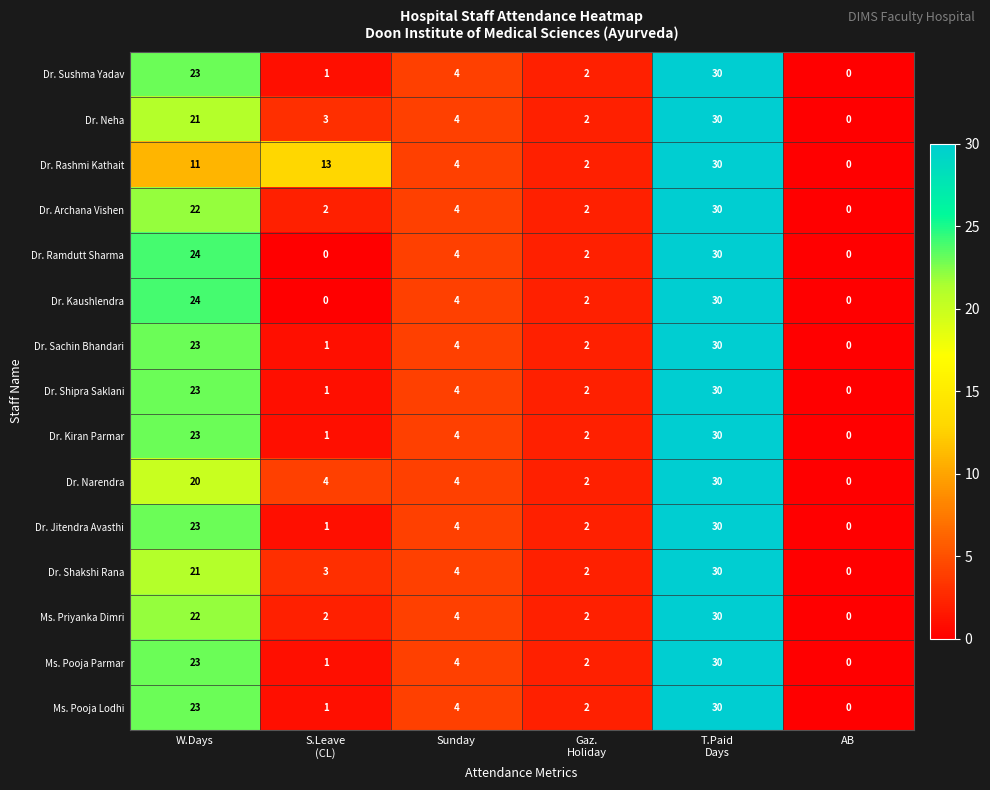

The Dr. Shakshi Rana series shows 12 at AB. True or false?

False